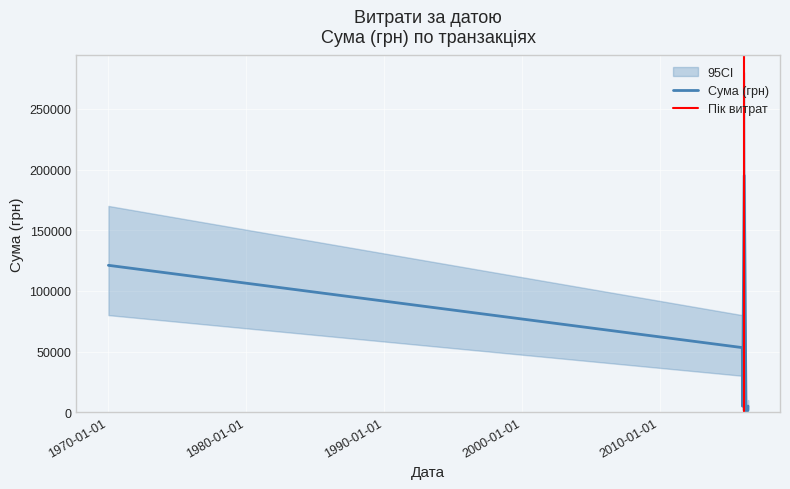

Reading left to right, what are all the values shown in this chart?

121055.2	20930.7	53228.9	4900.5	24767.5	195108.0	1281.3	594.0	350.0	1608.8	5050.0